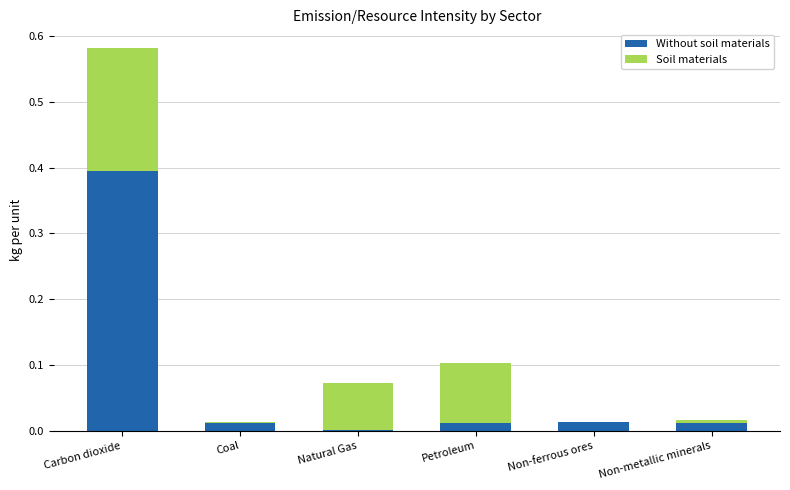

Are the bars grouped side by side (vs. stacked)?

No